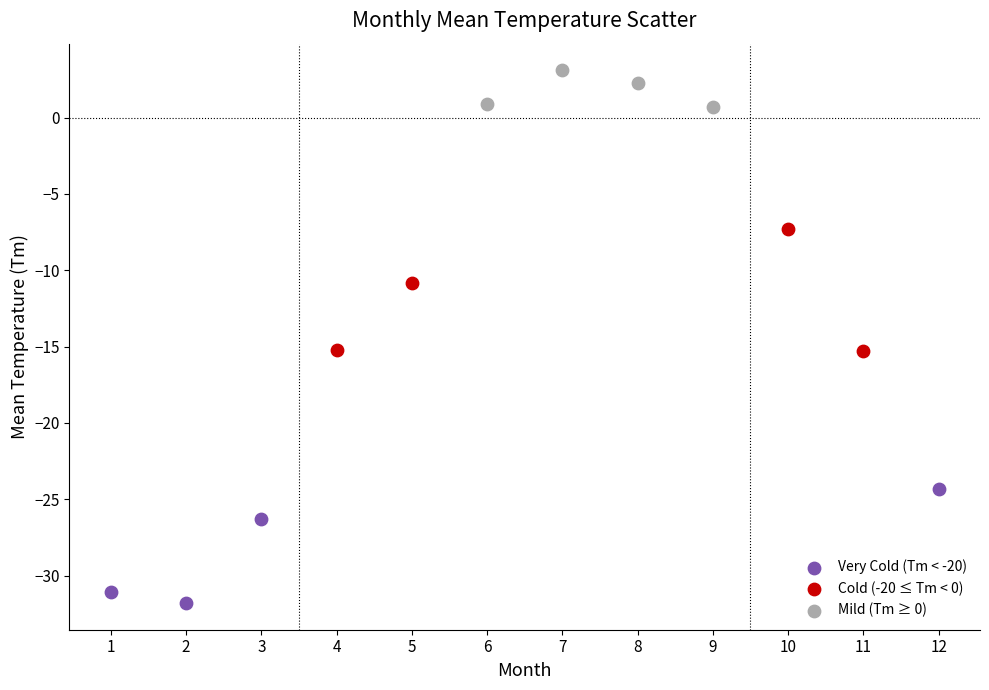

Which series has the widest spread of Y values?

Cold (-20 ≤ Tm < 0)